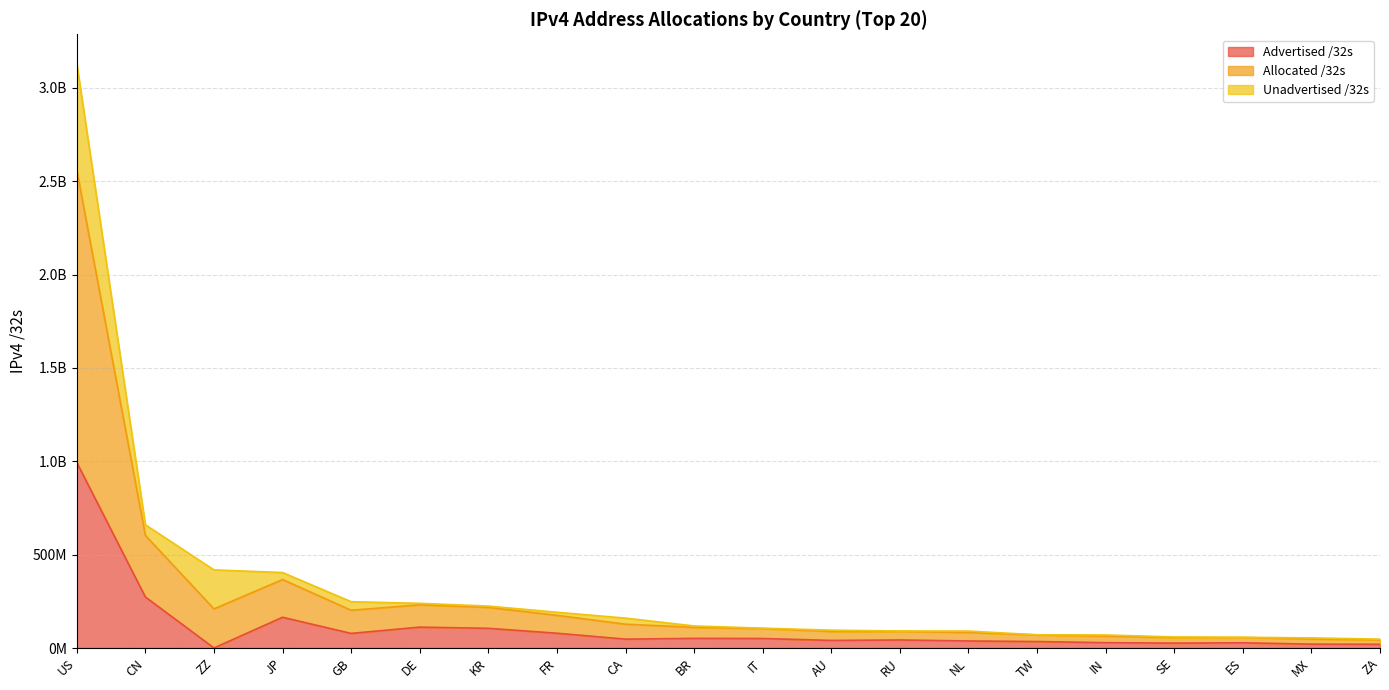

True or false: Allocated /32s and Advertised /32s intersect in this chart.

False